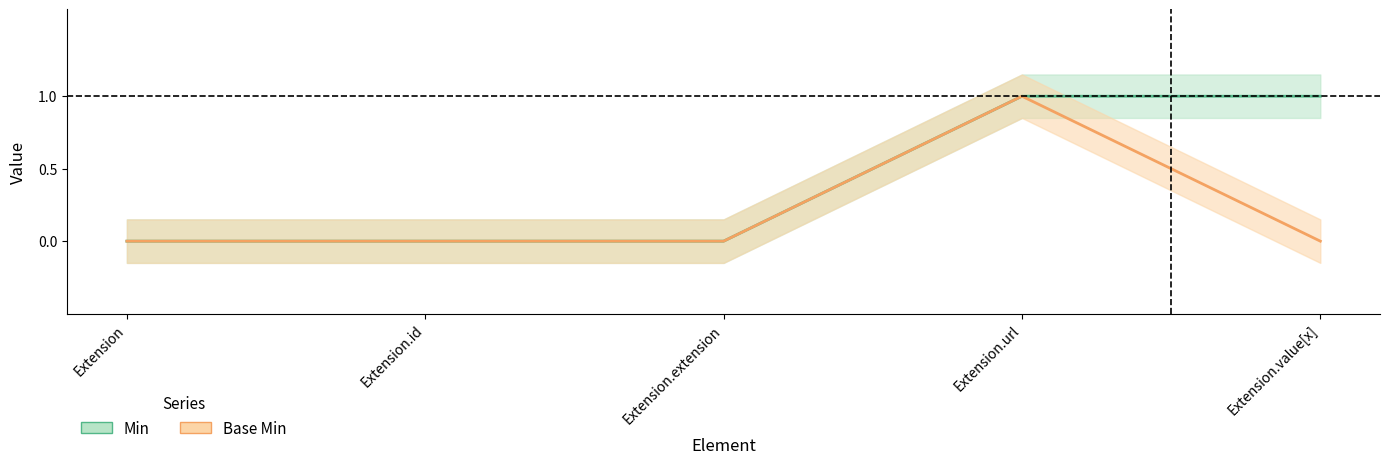

Rank the series by their average value, from lowest to highest.

Base Min, Min